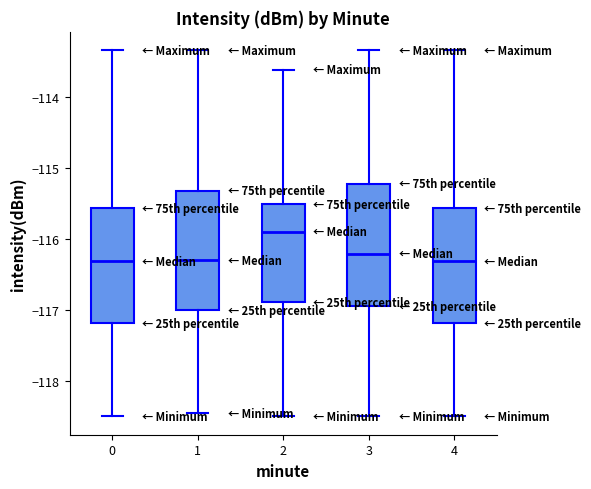

Reading left to right, read every box against the y-axis: the position of its median line, the range the box covers, and the ends of its whiskers. The values are not printed on the chart, so give them approximately, as read against the axis.

0: median -116.3, box -117.2 to -115.6, whiskers -118.5 to -113.3
1: median -116.3, box -117.0 to -115.3, whiskers -118.5 to -113.3
2: median -115.9, box -116.9 to -115.5, whiskers -118.5 to -113.6
3: median -116.2, box -116.9 to -115.2, whiskers -118.5 to -113.3
4: median -116.3, box -117.2 to -115.6, whiskers -118.5 to -113.3